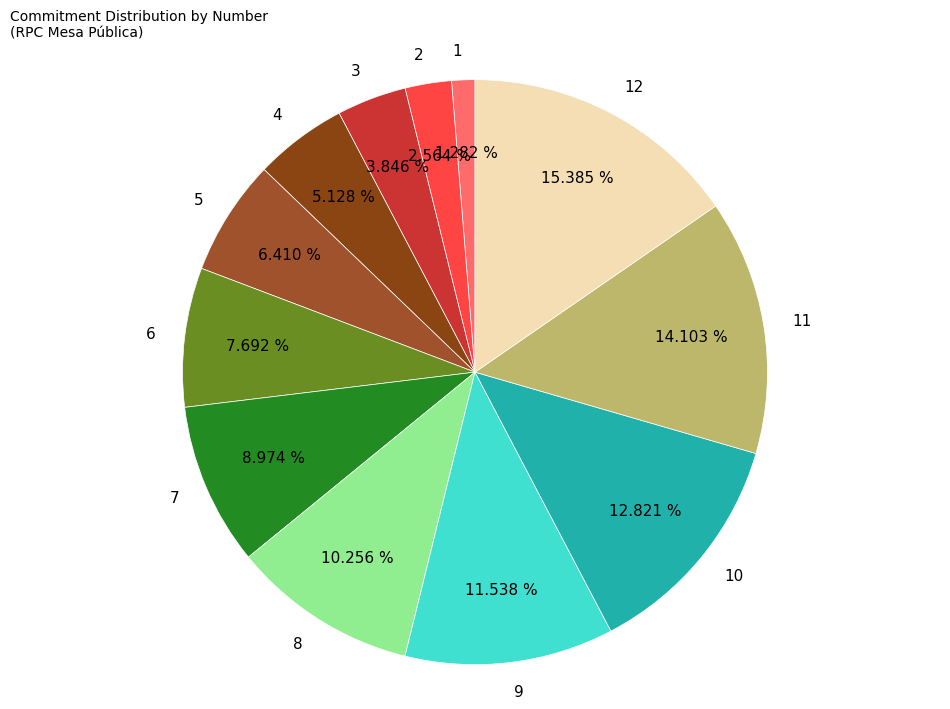

To the nearest percent, what portion does 3 represent?

4%